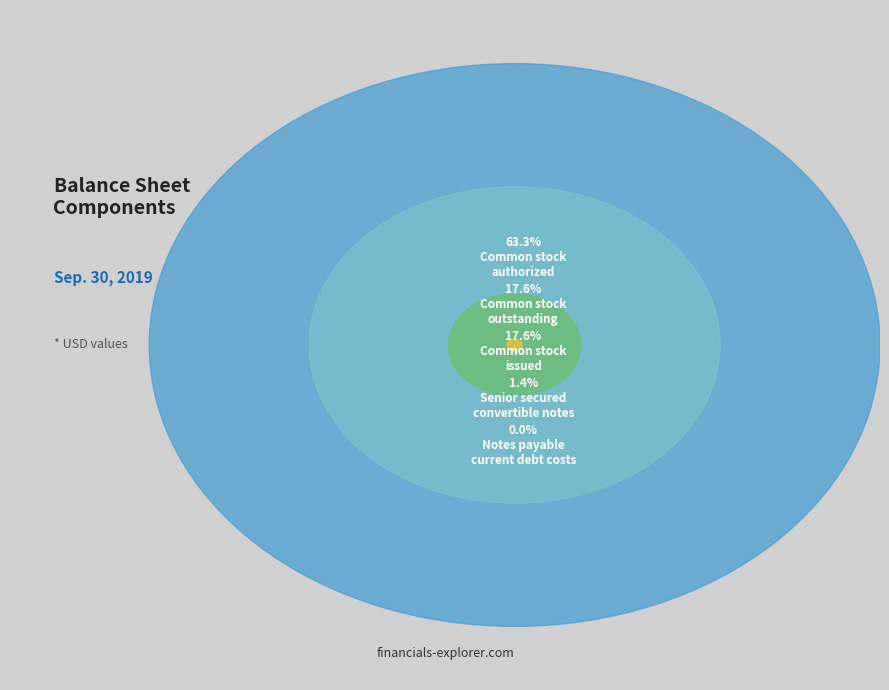

To the nearest percent, what percentage of the pie is Common stock, outstanding?

18%